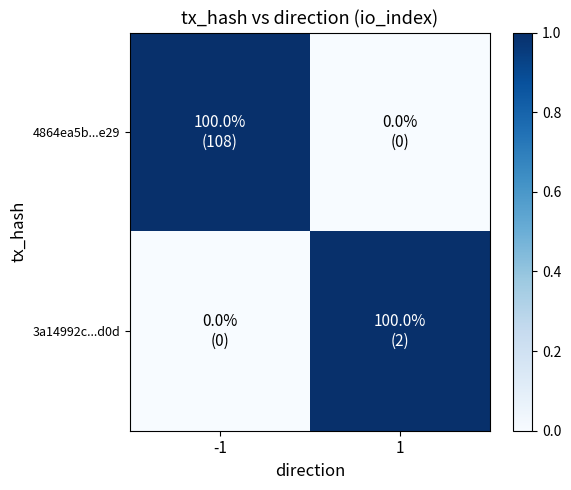

Between -1 and 1, which series saw the biggest shift?

4864ea5b...e29